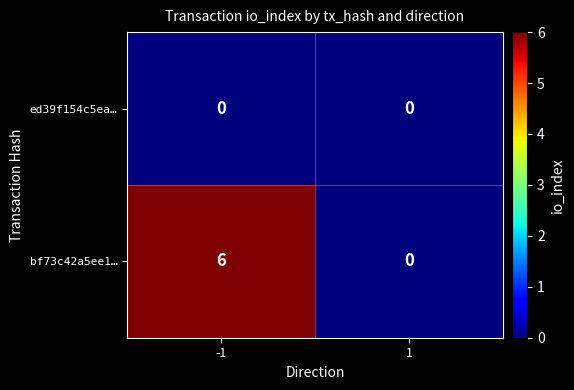

What is the spread (max minus min) of values at -1?

6